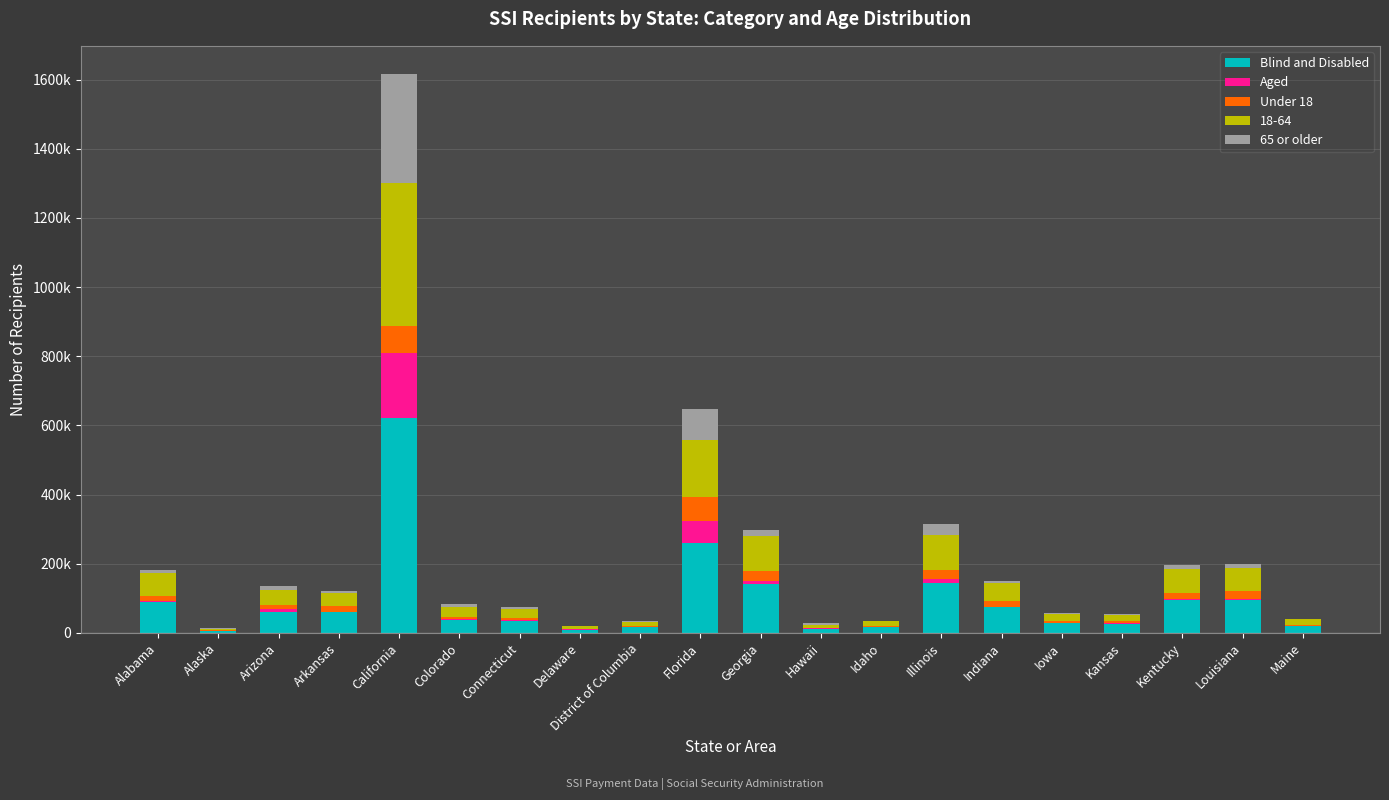

What are all the series names shown in the legend?

Blind and Disabled, Aged, Under 18, 18-64, 65 or older